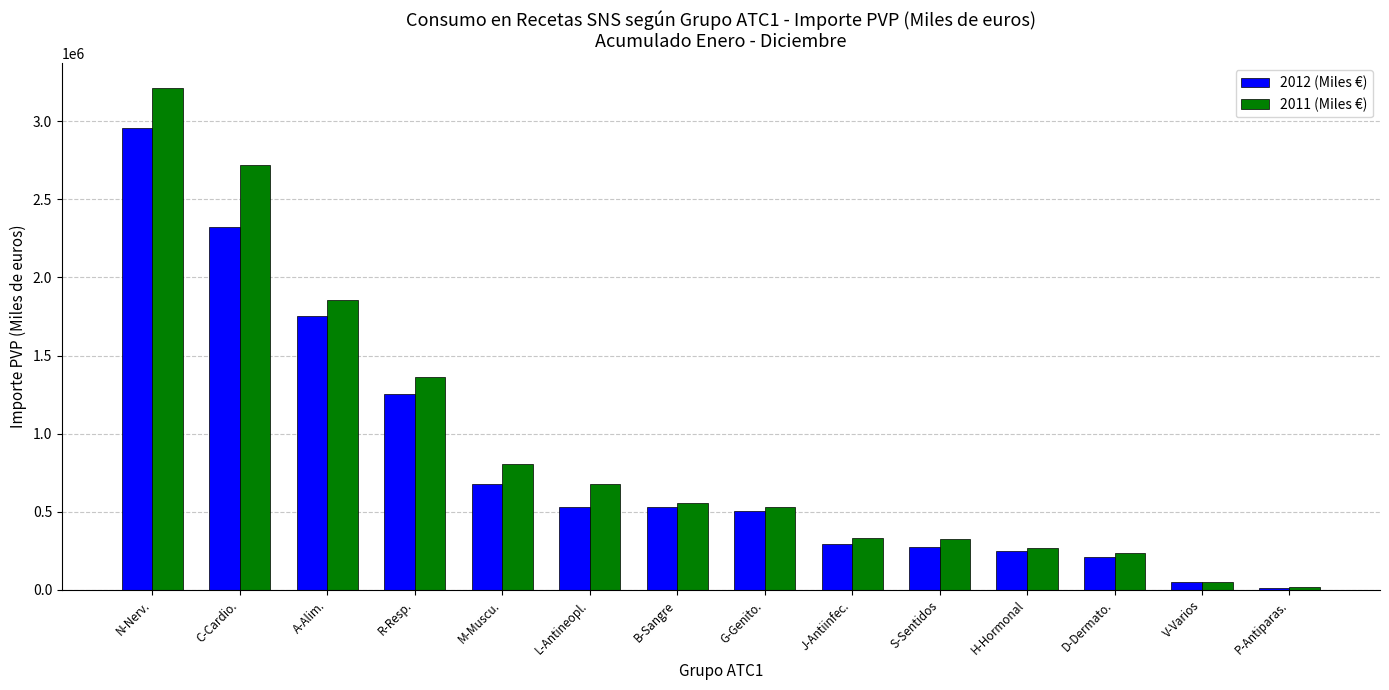

List the series in order of their overall mean, lowest first.

2012 (Miles €), 2011 (Miles €)